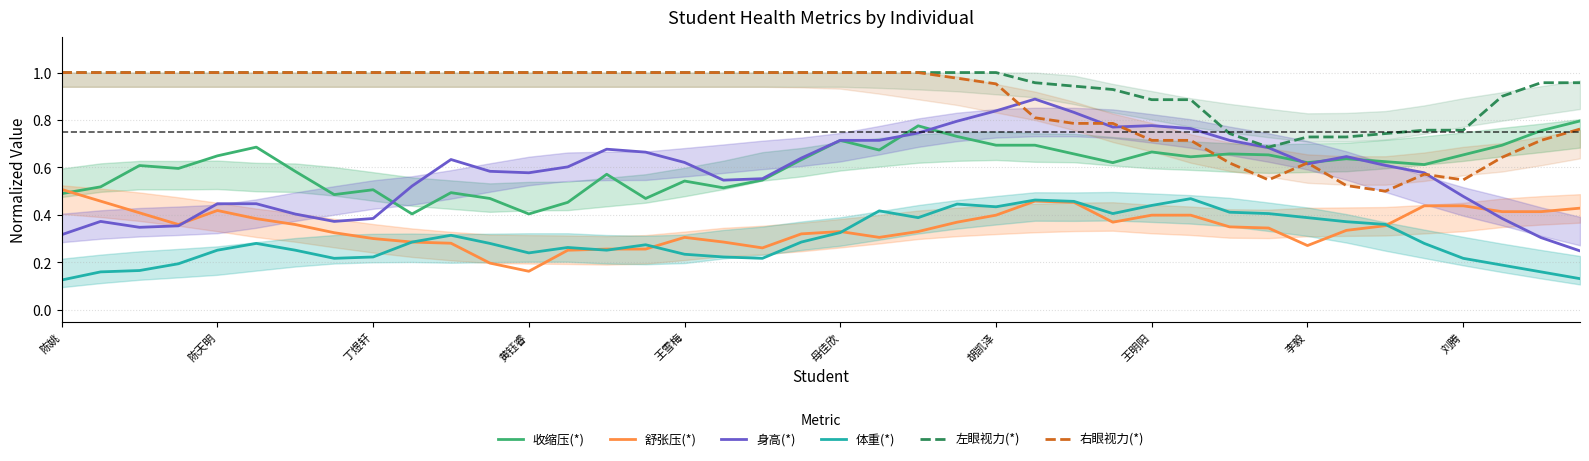

The value of 左眼视力(*) at 27 is 0.9. True or false?

True